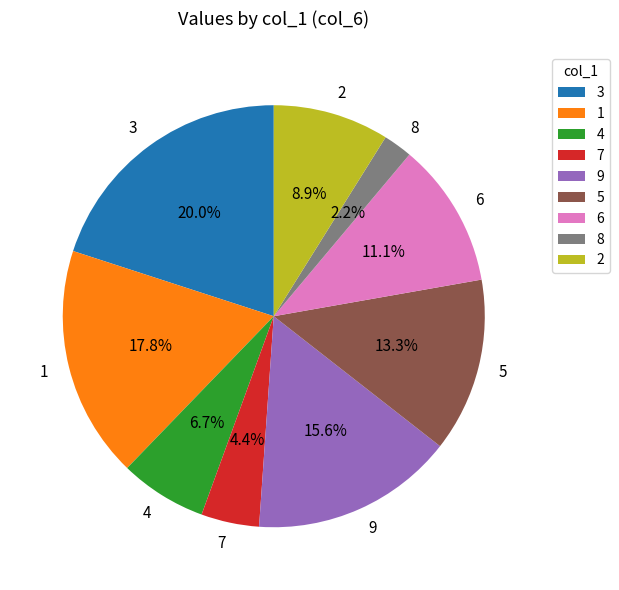

Rank the categories by value from highest to lowest.

3, 1, 9, 5, 6, 2, 4, 7, 8